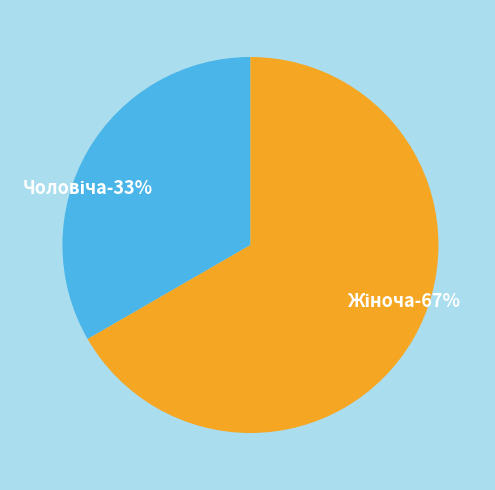

Is it true that Чоловіча is 33% of the pie?

True